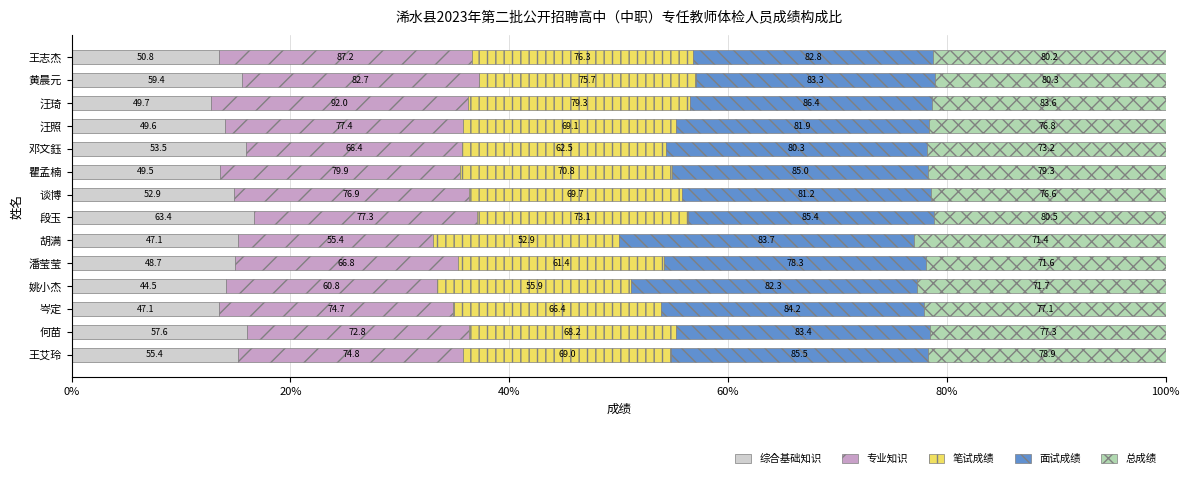

What is the average value of the 总成绩 series?

21.7